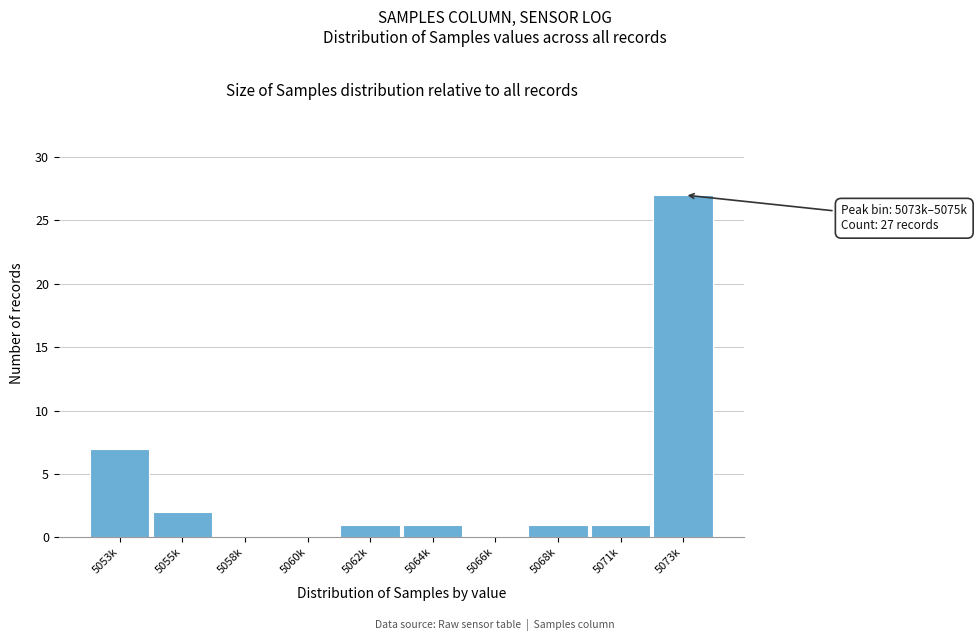

Reading left to right, extract all data points from this chart.

5053k=7	5055k=2	5058k=0	5060k=0	5062k=1	5064k=1	5066k=0	5068k=1	5071k=1	5073k=27